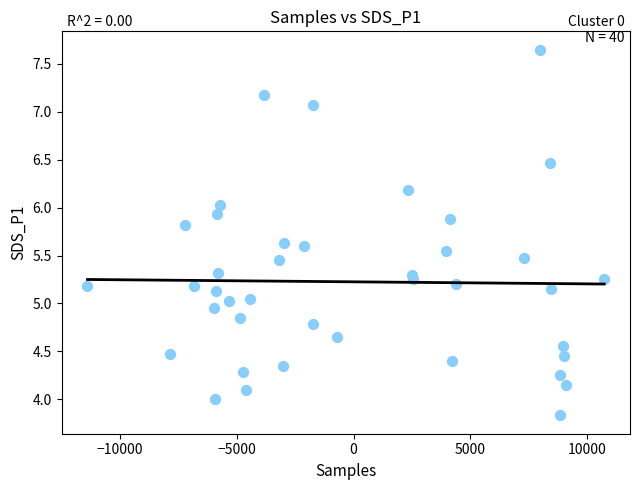

What is the range of X values (max minus min)?

22147.0